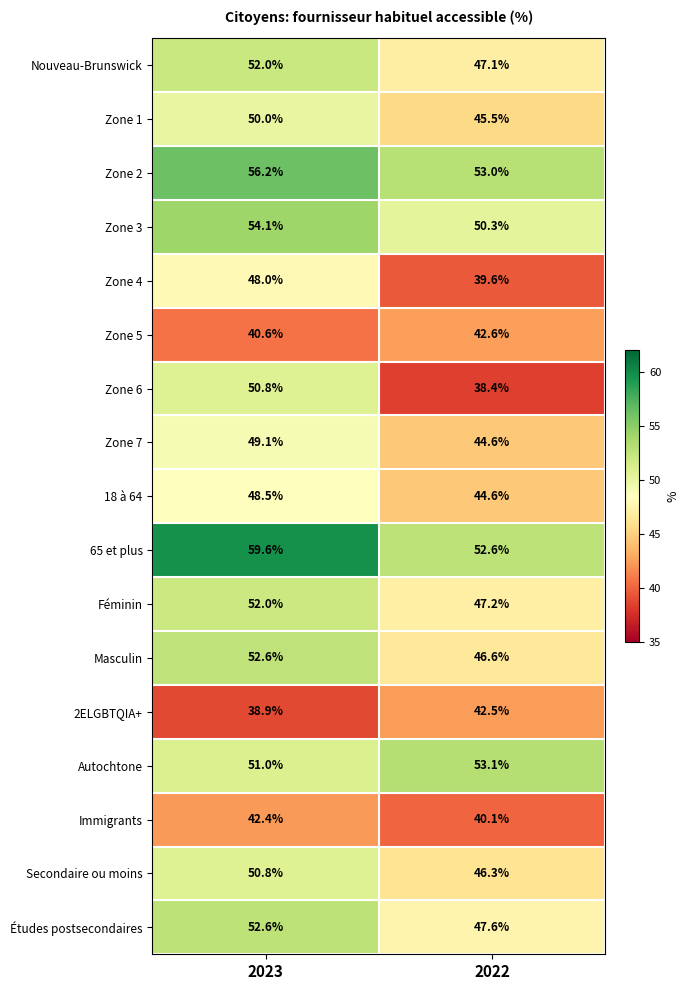

At which category does the chart reach its peak across all series?

2023